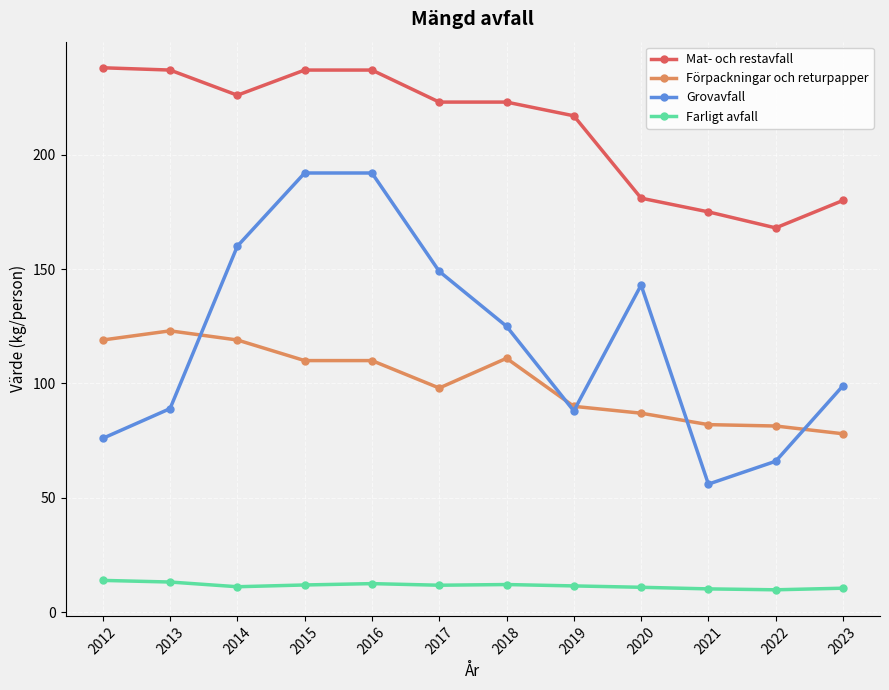

At which label does Förpackningar och returpapper first exceed 110?

2012